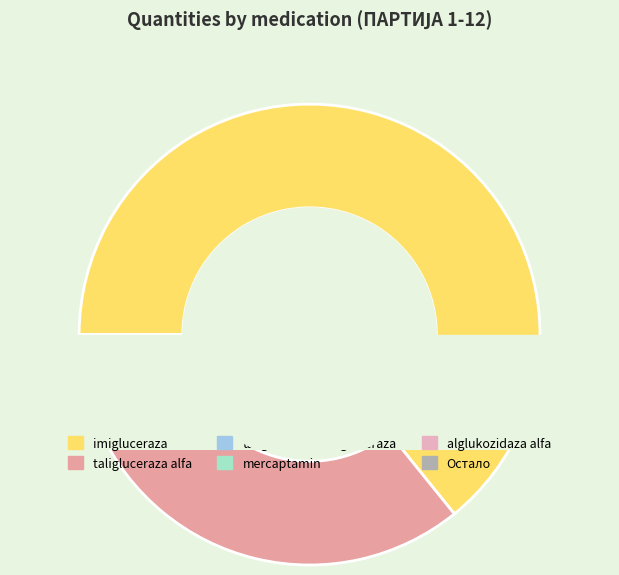

Which slice is the smallest?

cerliponaza alfa